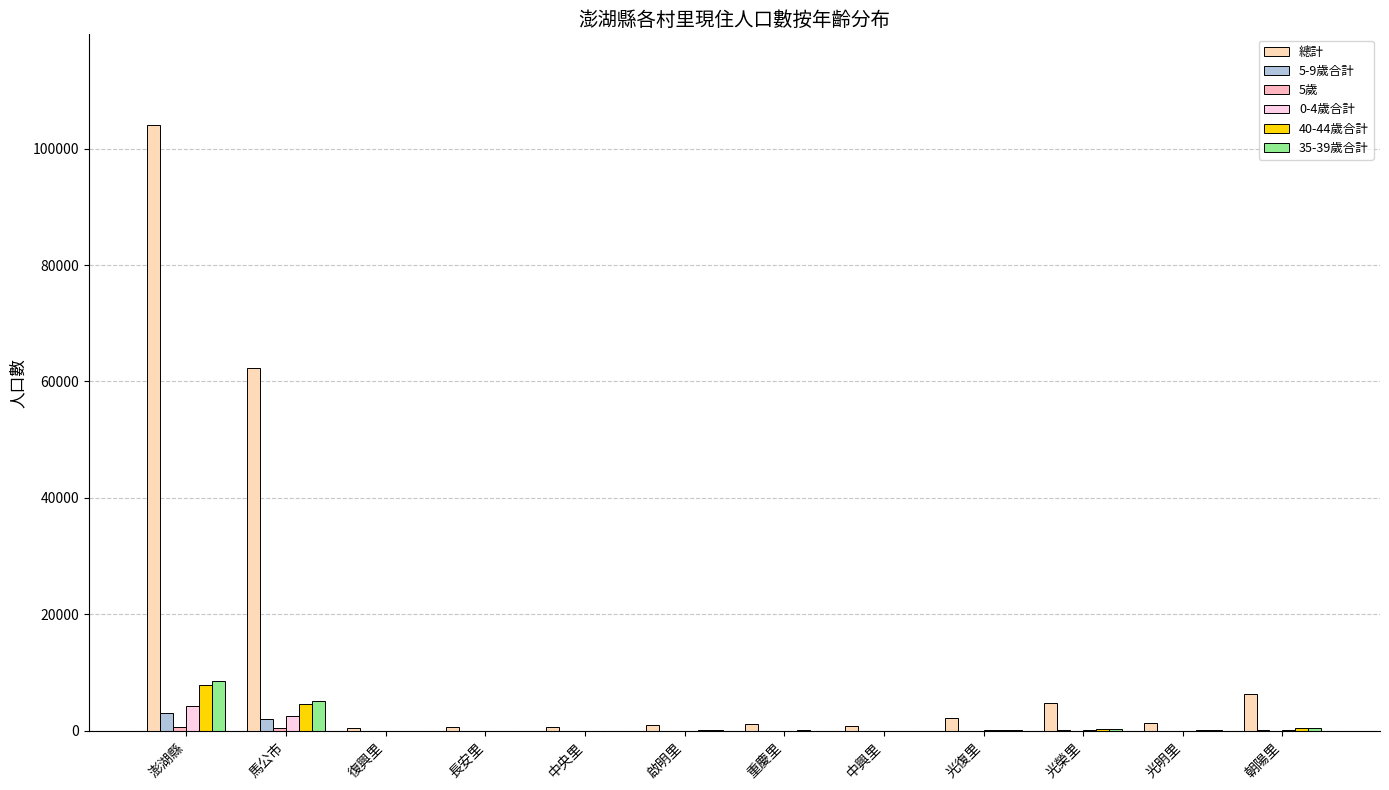

Reading left to right, extract all data points from this chart.

總計: 104005	62242	514	637	596	1056	1147	899	2262	4762	1415	6318
5-9歲合計: 3147	2098	11	29	9	33	36	28	74	131	69	195
5歲: 747	496	4	7	1	9	9	3	19	31	10	39
0-4歲合計: 4346	2519	12	24	14	37	51	29	85	165	46	239
40-44歲合計: 7876	4664	33	50	43	97	84	61	158	375	87	480
35-39歲合計: 8519	5151	62	50	39	84	76	70	178	390	112	513